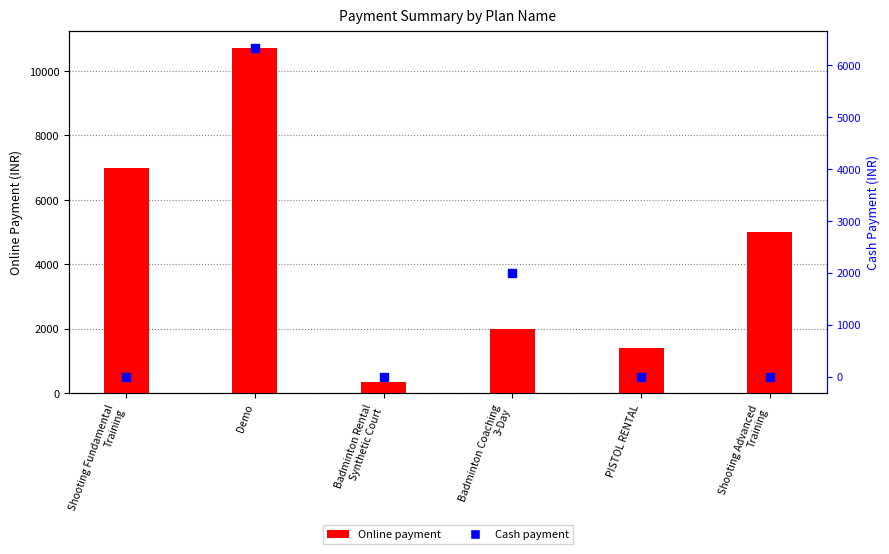

Which series has the widest spread of Y values?

Online